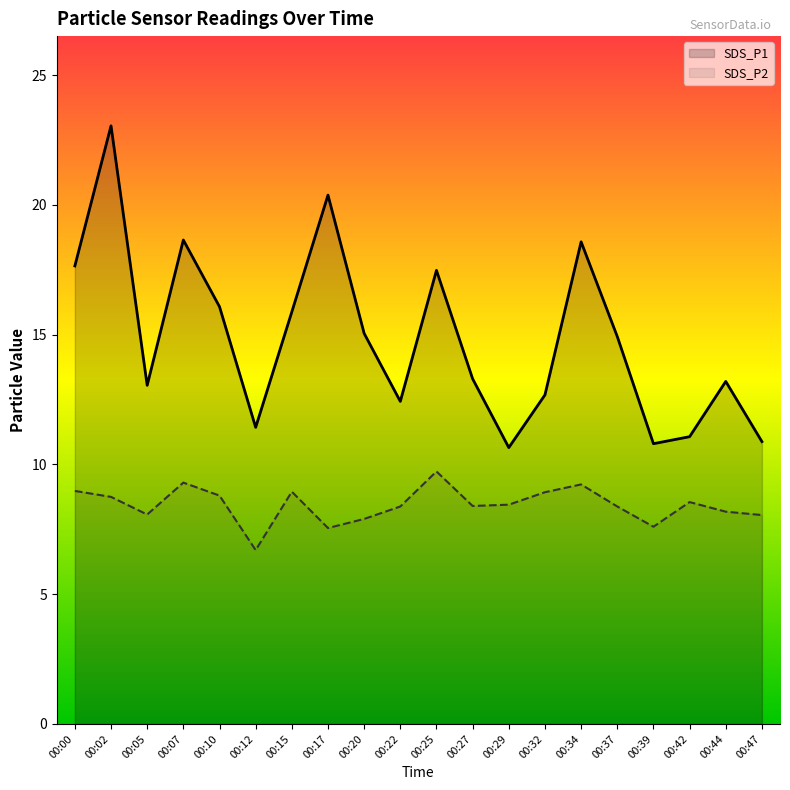

What is the minimum value for SDS_P2?

6.7